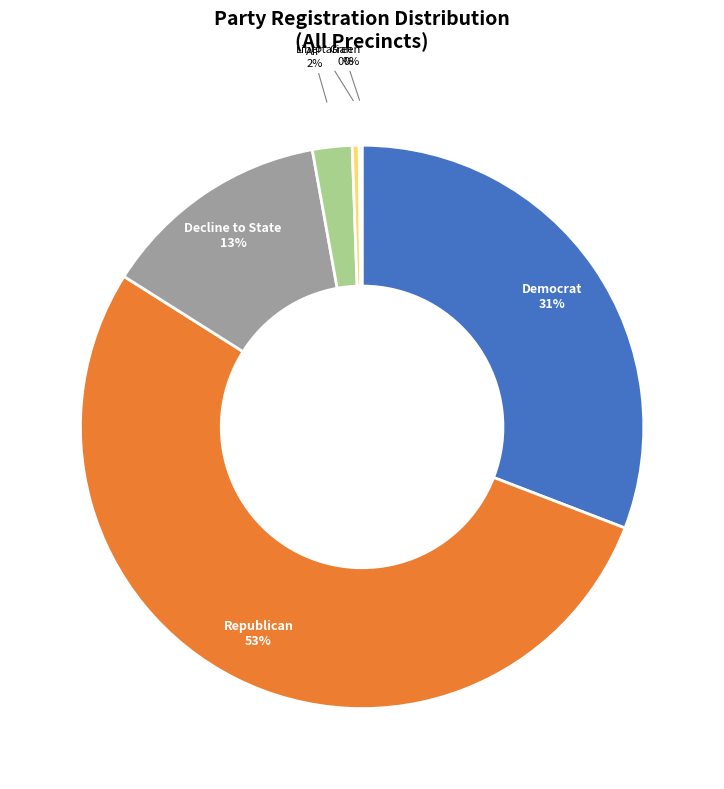

Approximately how many times larger is the value at Democrat compared to Republican?

0.6